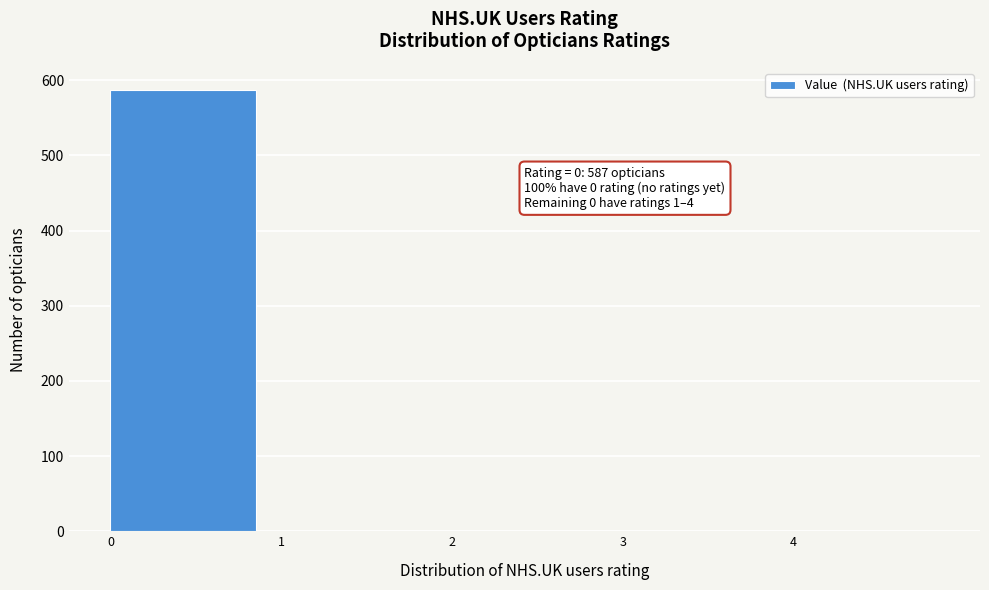

Over which range of the x-axis is the bar tallest?

0 to 1